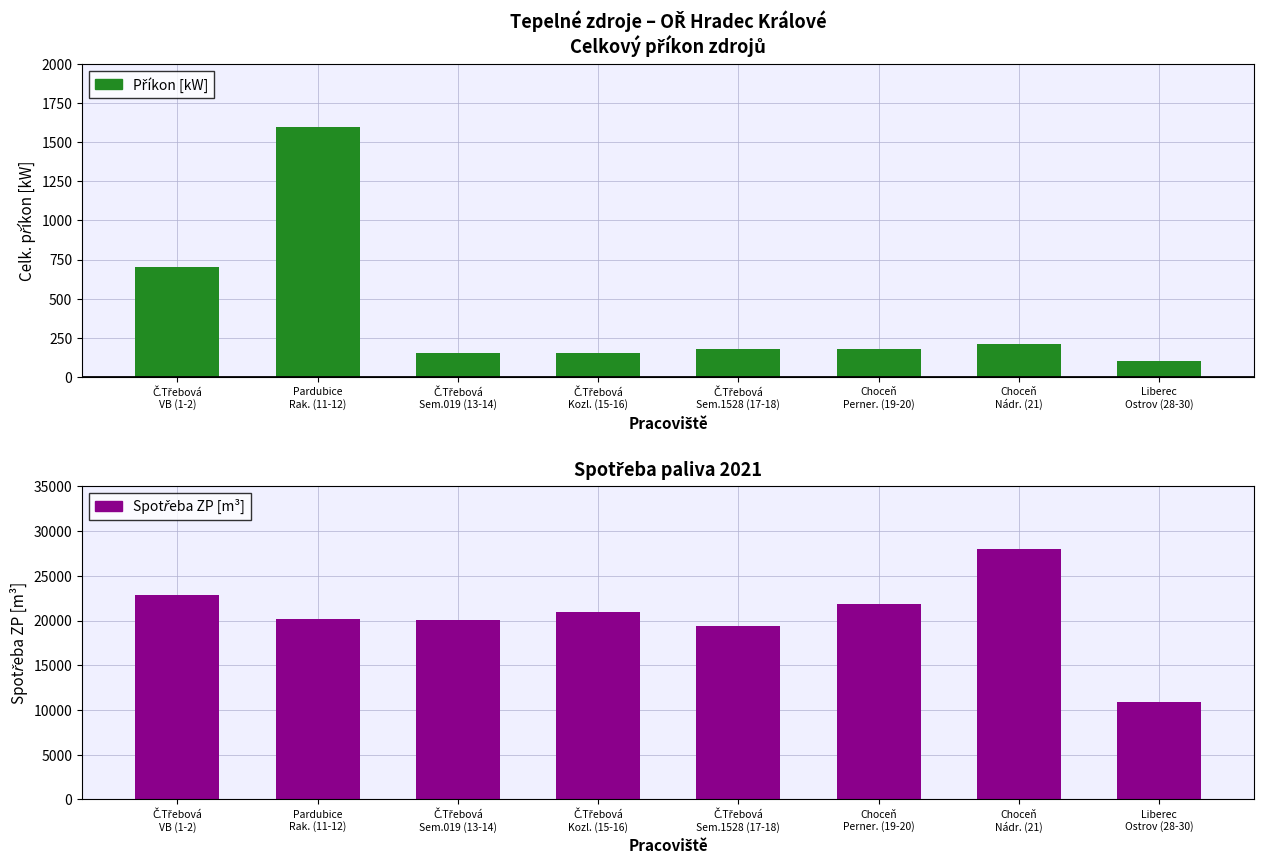

Which label corresponds to the smallest value in the chart?

Liberec
Ostrov (28-30)